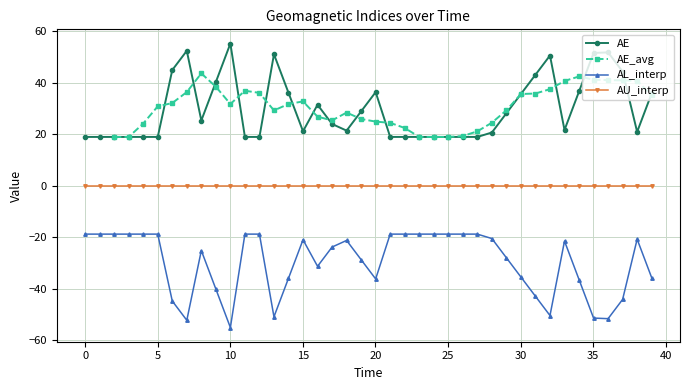

True or false: AE has more than 1 interior local peaks.

True